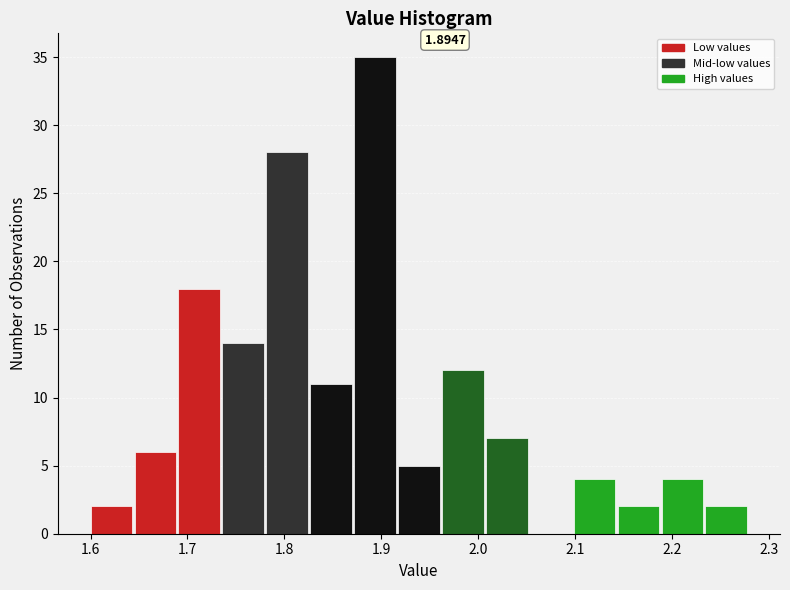

Which range on the x-axis has the tallest bar?

1.87 to 1.92